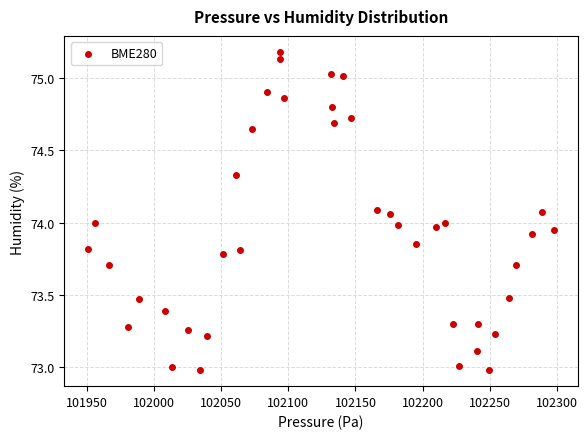

What is the range of X values (max minus min)?

347.3